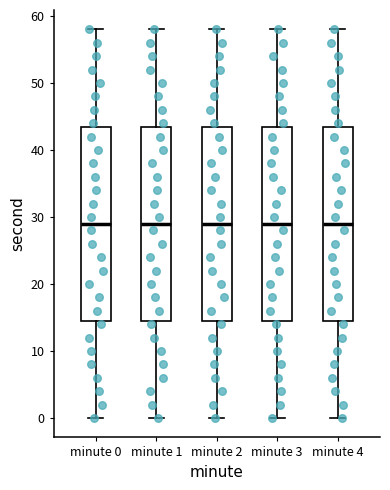

Reading left to right, transcribe this box plot: for each box, give where its median line is, the range the box spans, and where its two whiskers end, as read against the y-axis. The values are not printed on the chart, so give them approximately, as read against the axis.

minute 0: median 29, box 15 to 44, whiskers 0 to 58
minute 1: median 29, box 15 to 44, whiskers 0 to 58
minute 2: median 29, box 15 to 44, whiskers 0 to 58
minute 3: median 29, box 15 to 44, whiskers 0 to 58
minute 4: median 29, box 15 to 44, whiskers 0 to 58